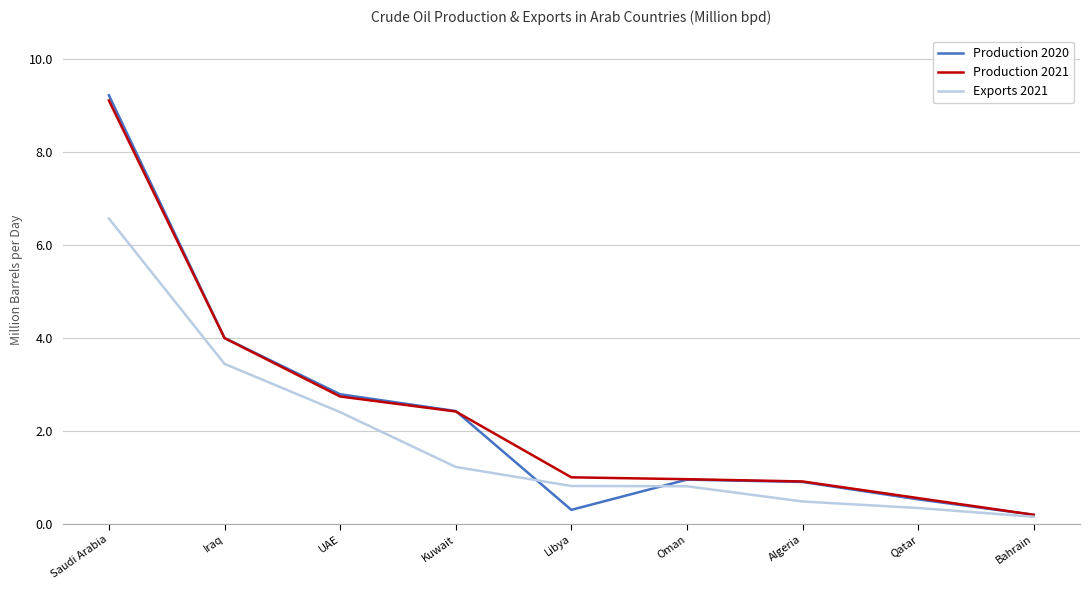

What is the difference between the maximum and second lowest values in the Production 2021 series?

8.6